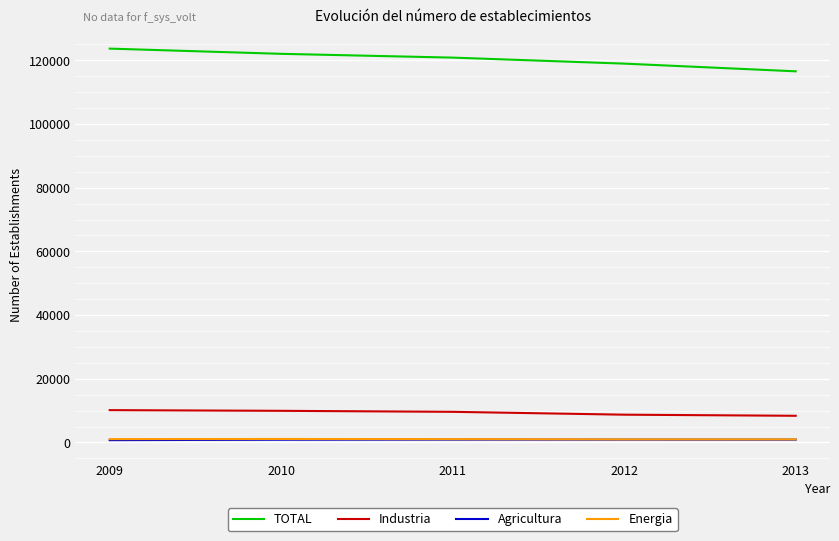

How many TOTAL values are between 118944 and 122016?

3